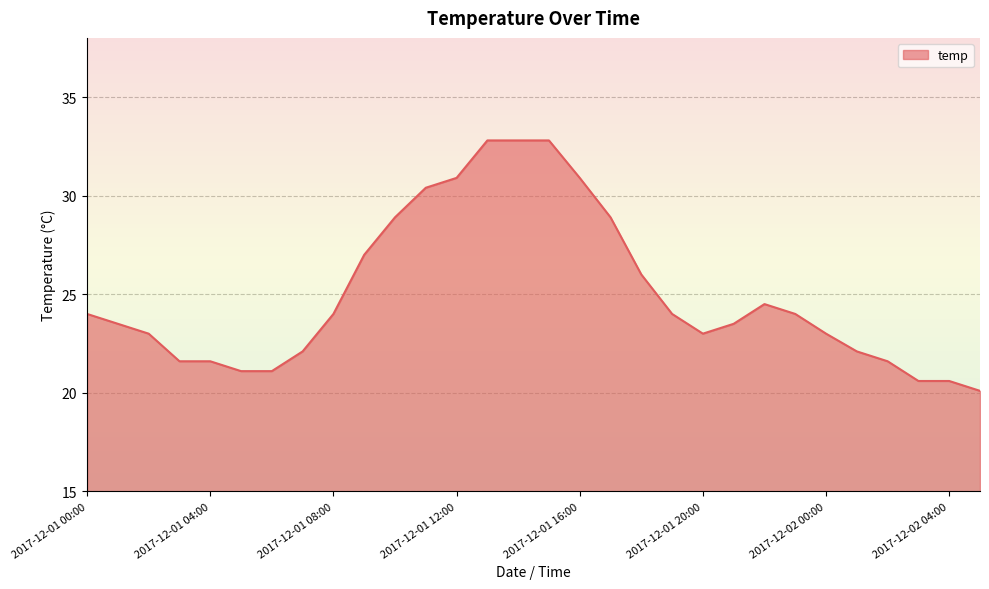

What is the smallest value displayed?

20.1